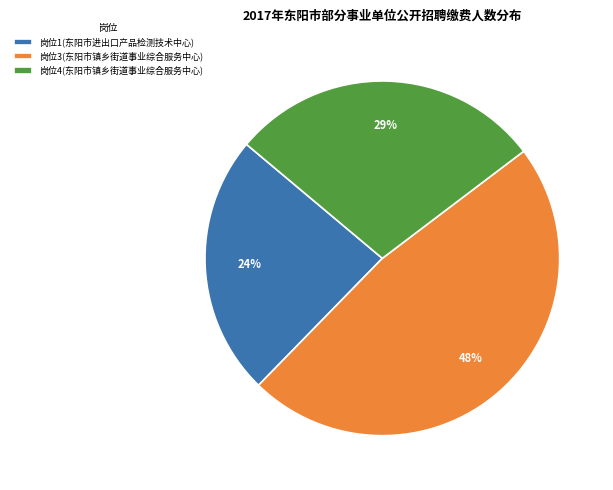

To the nearest percent, what is the difference between the largest and smallest slice percentages?

24%